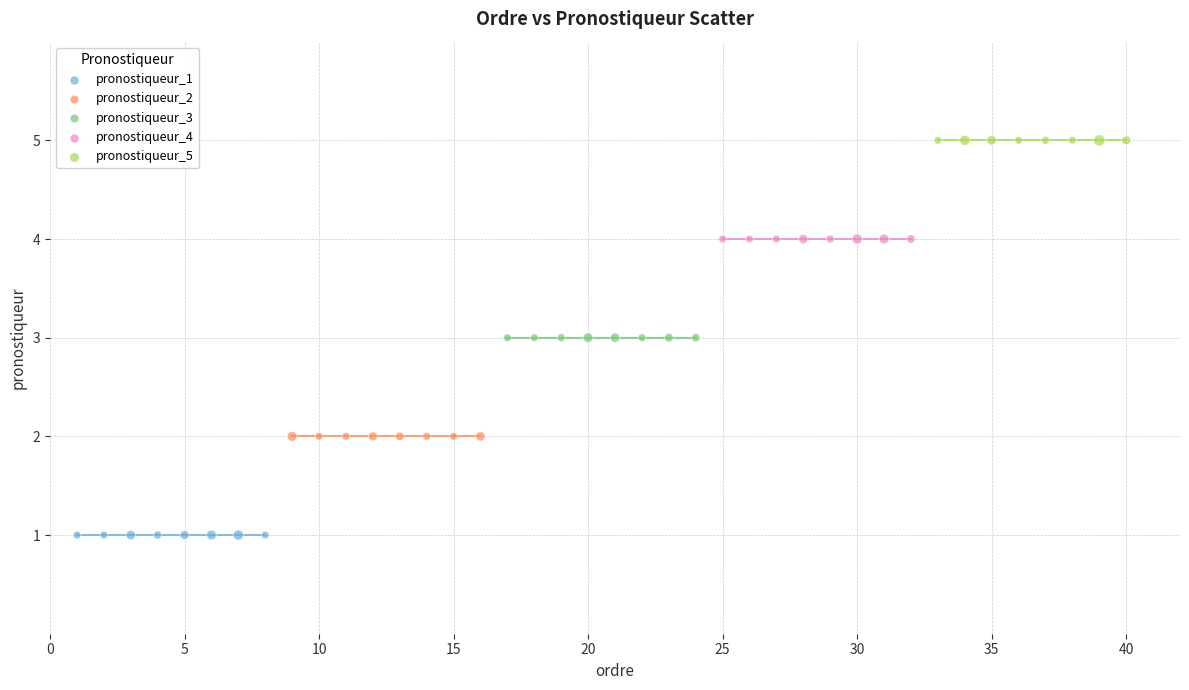

Which series contains the lowest Y value?

pronostiqueur_1